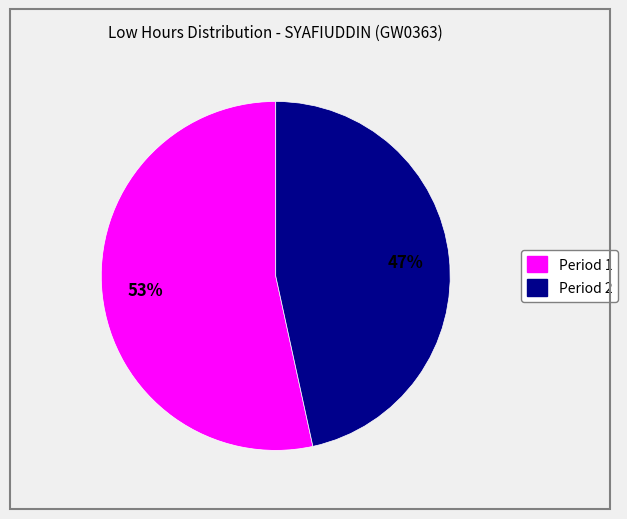

Is there a majority slice in this chart?

Yes